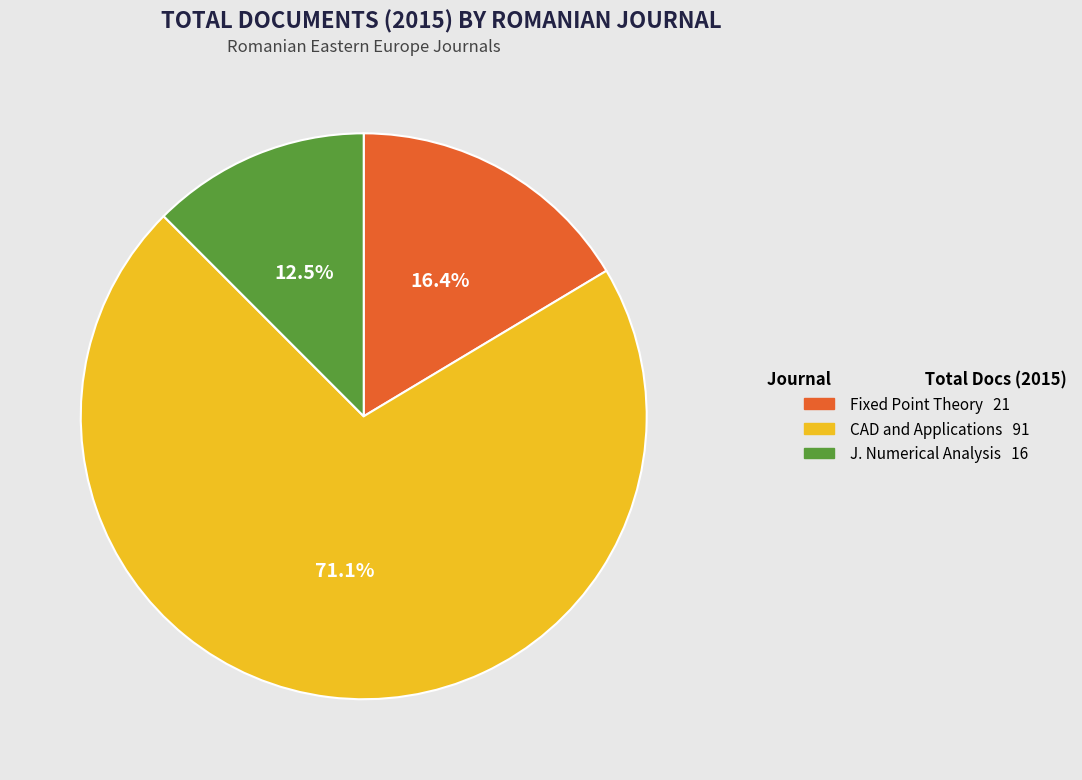

Is there a majority slice in this chart?

Yes